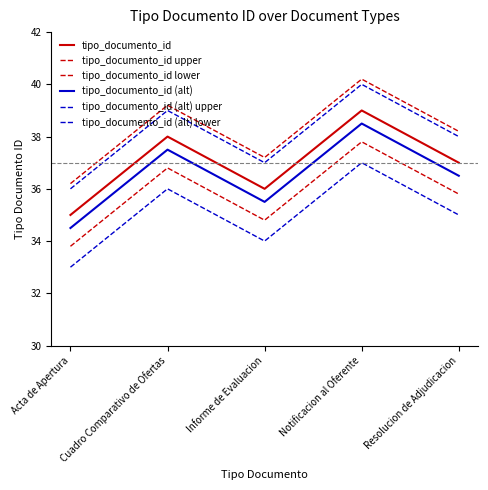

Does the chart display data point markers on the line(s)?

No